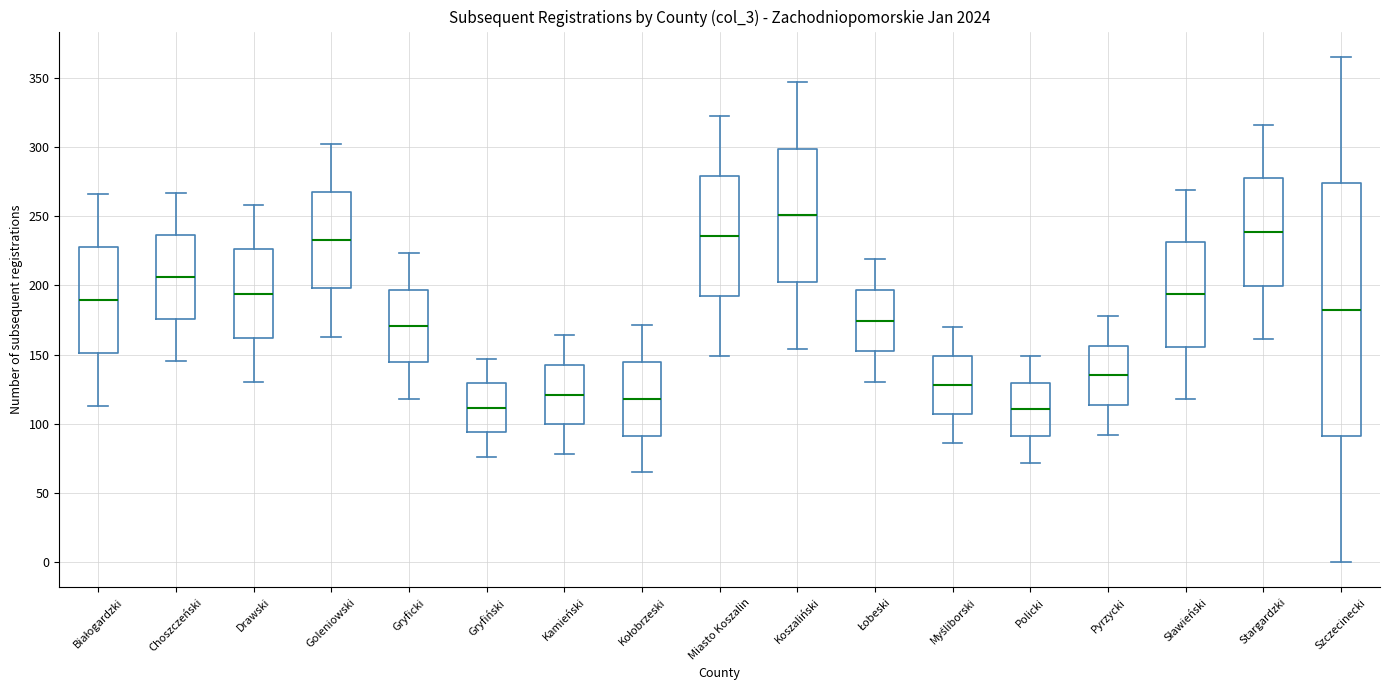

Reading left to right, transcribe this box plot: for each box, give where its median line is, the range the box spans, and where its two whiskers end, as read against the y-axis. The values are not printed on the chart, so give them approximately, as read against the axis.

Białogardzki: median 190, box 150 to 230, whiskers 115 to 265
Choszczeński: median 205, box 175 to 235, whiskers 145 to 265
Drawski: median 195, box 160 to 225, whiskers 130 to 260
Goleniowski: median 235, box 200 to 265, whiskers 165 to 300
Gryficki: median 170, box 145 to 195, whiskers 120 to 225
Gryfiński: median 110, box 95 to 130, whiskers 75 to 145
Kamieński: median 120, box 100 to 145, whiskers 80 to 165
Kołobrzeski: median 120, box 90 to 145, whiskers 65 to 170
Miasto Koszalin: median 235, box 190 to 280, whiskers 150 to 320
Koszaliński: median 250, box 200 to 300, whiskers 155 to 345
Łobeski: median 175, box 150 to 195, whiskers 130 to 220
Myśliborski: median 130, box 105 to 150, whiskers 85 to 170
Policki: median 110, box 90 to 130, whiskers 70 to 150
Pyrzycki: median 135, box 115 to 155, whiskers 90 to 180
Sławieński: median 195, box 155 to 230, whiskers 120 to 270
Stargardzki: median 240, box 200 to 275, whiskers 160 to 315
Szczecinecki: median 185, box 90 to 275, whiskers 0 to 365